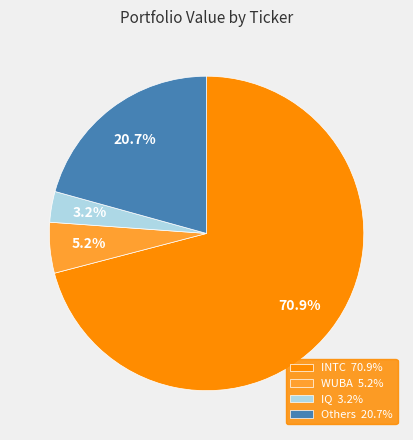

Which category has the biggest portion of the pie?

INTC 70.9%